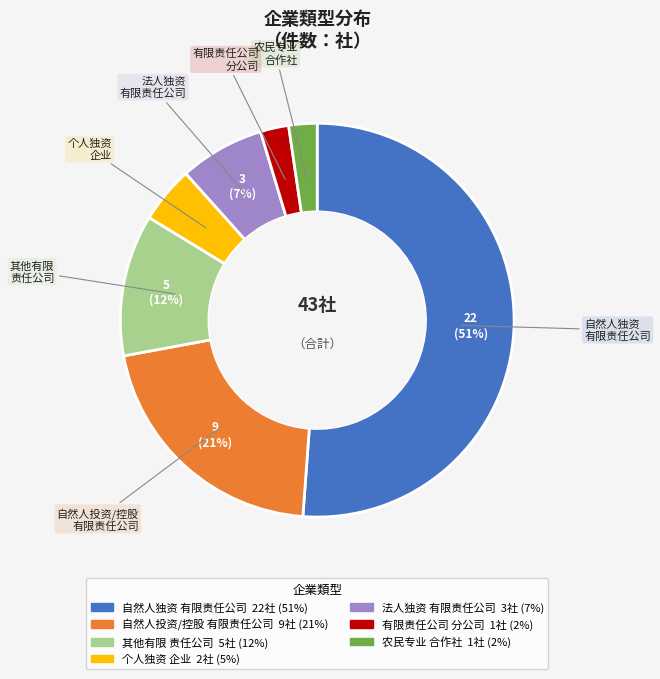

How many slices are in this pie chart?

7